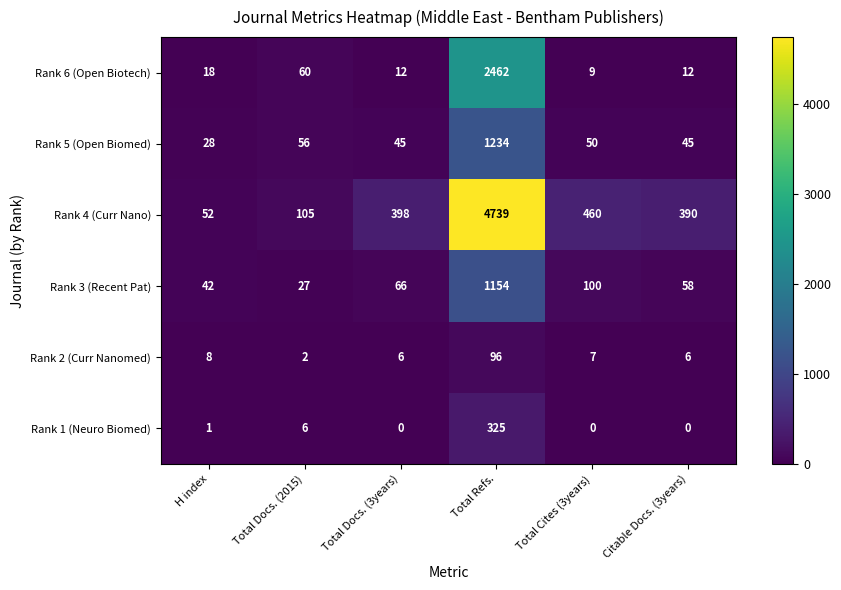

Where is Rank 5 (Open Biomed) nearest to the value 631?

Total Docs. (2015)